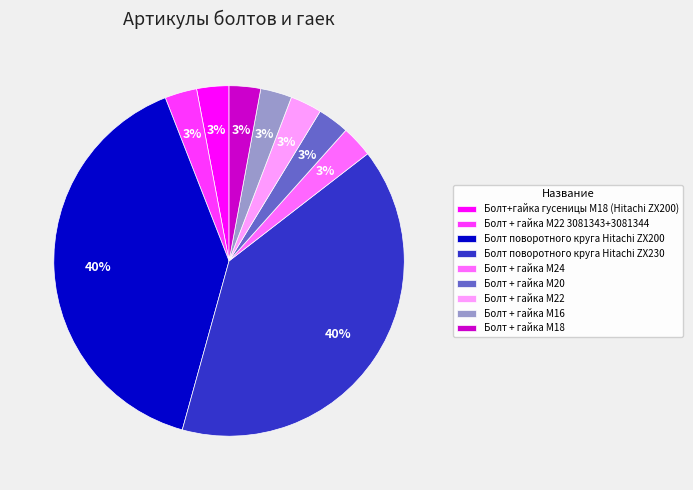

What percentage is the Болт + гайка M20 slice, to the nearest percent?

3%